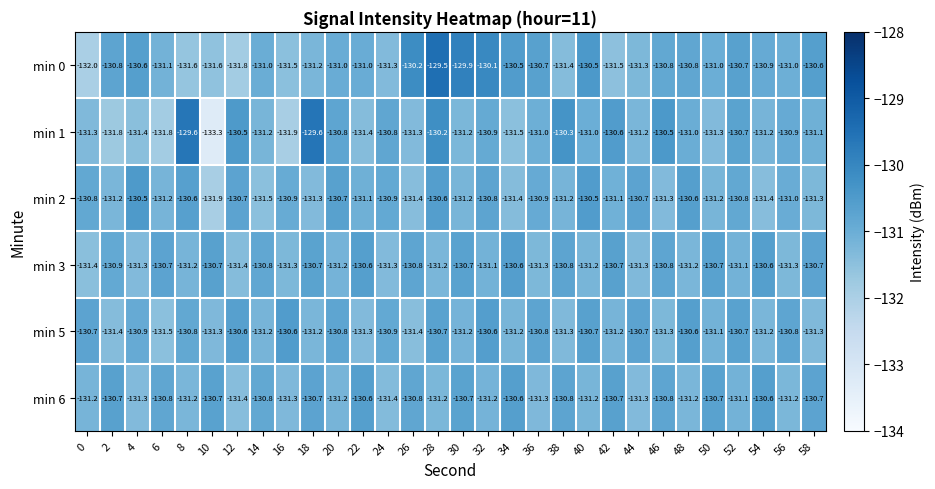

What is the approximate value of min 1 at 36?

-131.0